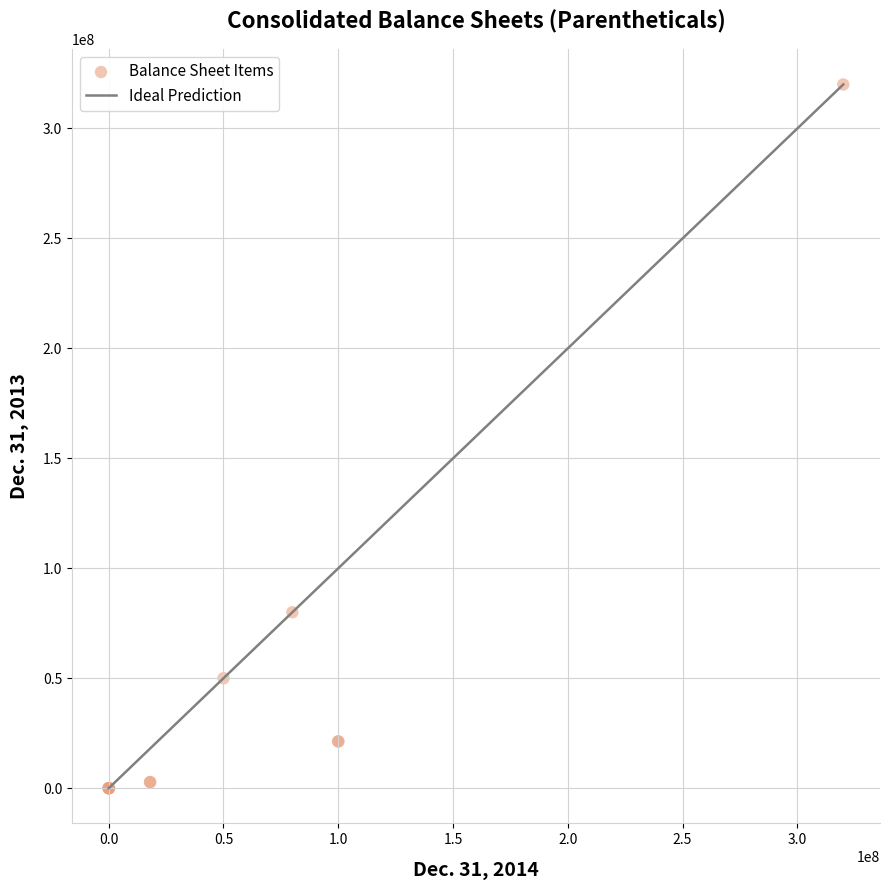

What Y value in the scatter plot is closest to 160000000?

80000000.0